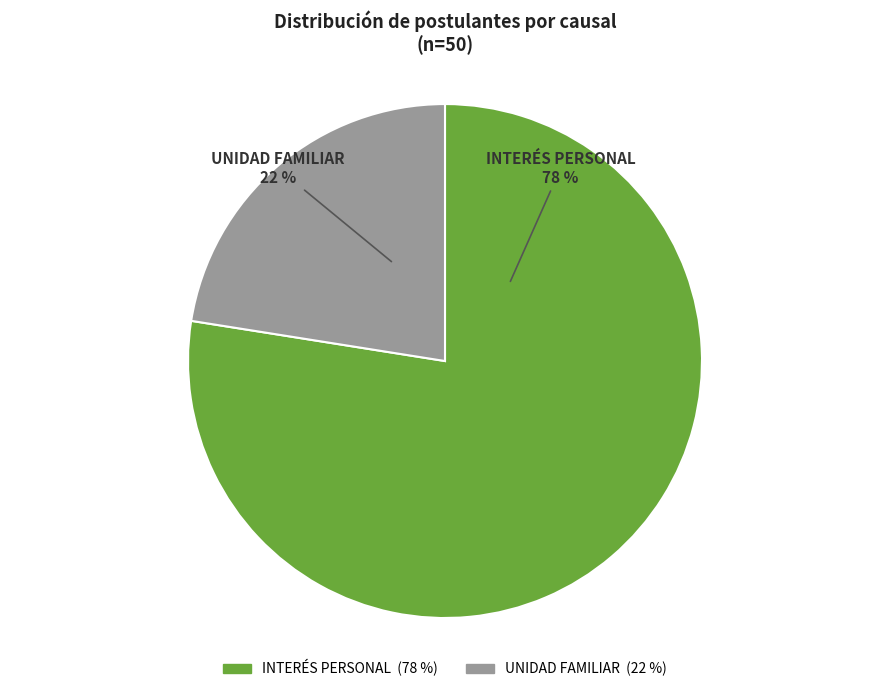

True or false: INTERÉS PERSONAL accounts for 78% of the total.

True